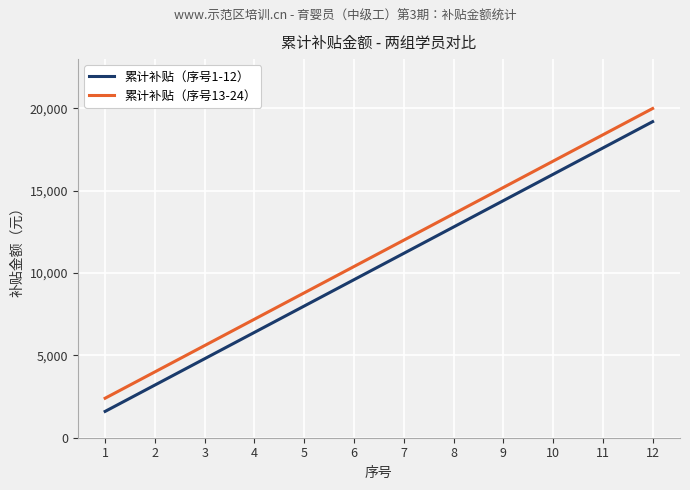

What is the difference between the maximum and minimum values in the 累计补贴（序号13-24） series?

17600